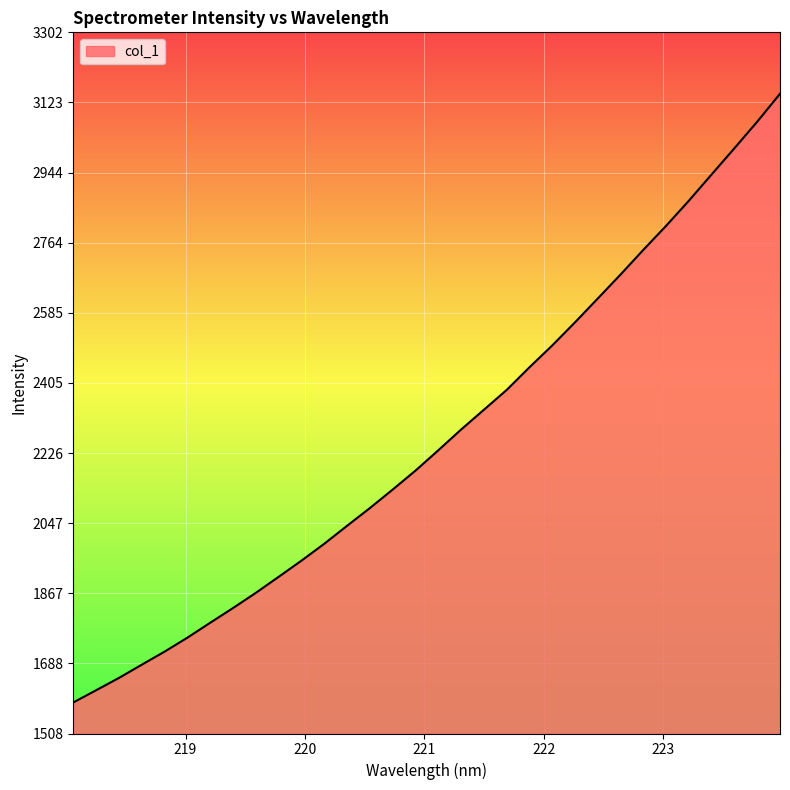

How many lines are shown in the chart?

1